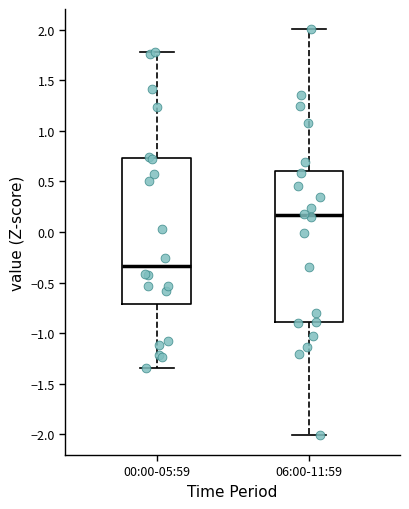

Comparing the boxes themselves (not the whiskers), which one is the tallest?

06:00-11:59